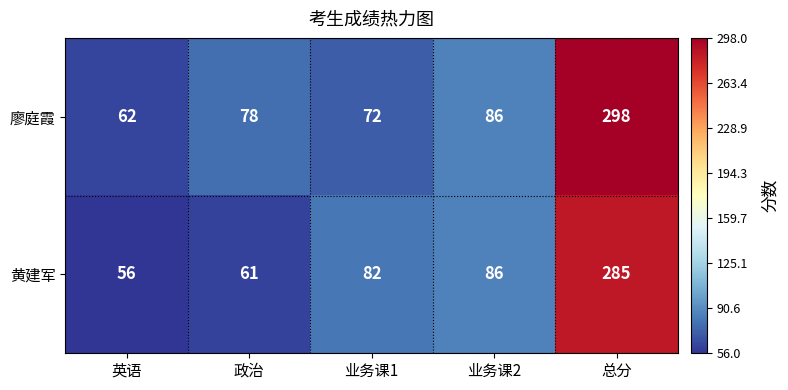

Reading left to right, what are all the values shown in this chart?

廖庭霞: 英语=62	政治=78	业务课1=72	业务课2=86	总分=298
黄建军: 英语=56	政治=61	业务课1=82	业务课2=86	总分=285